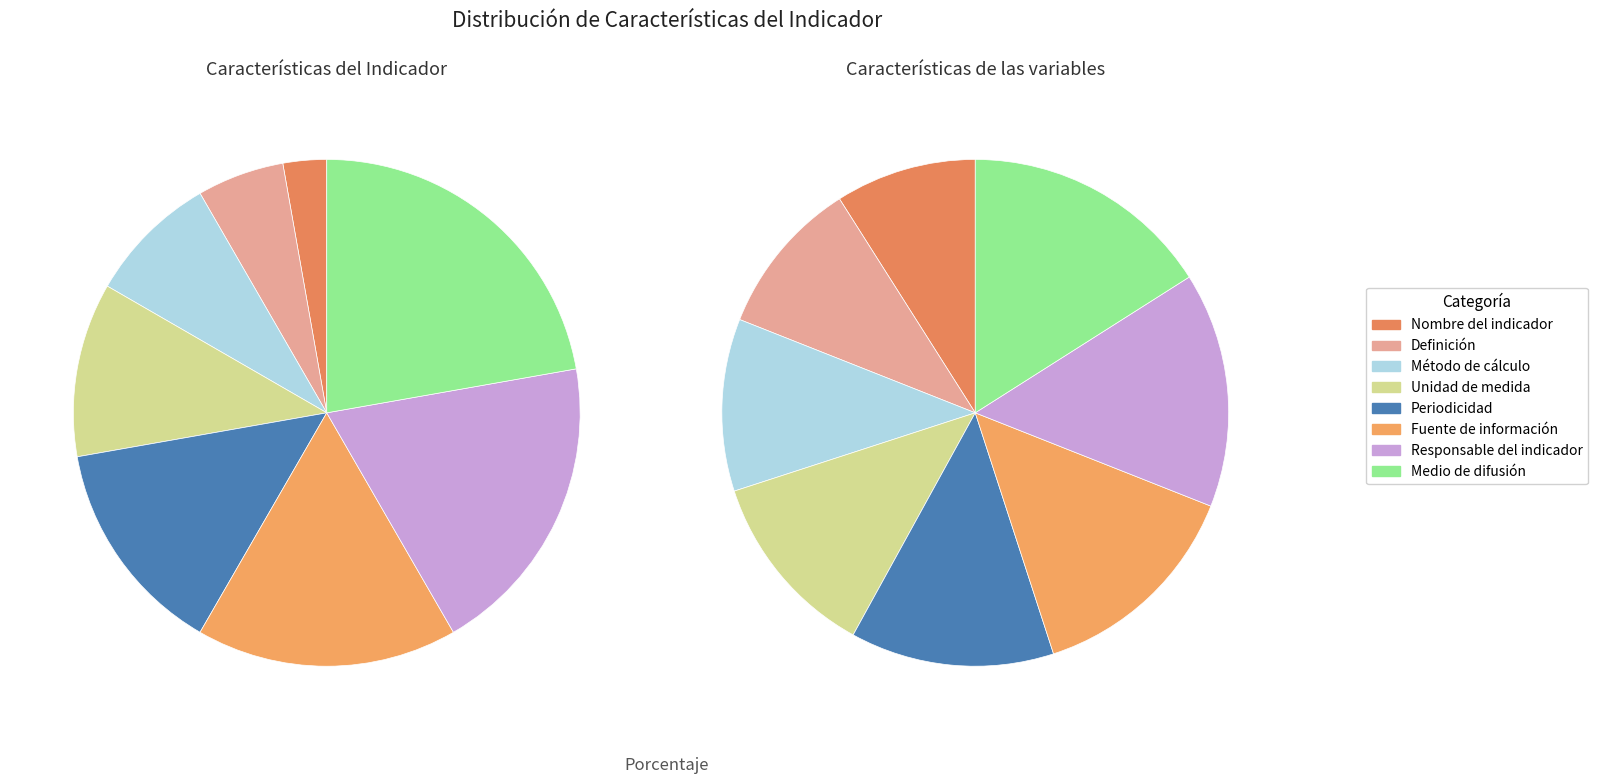

To the nearest percent, what is the difference between the largest and smallest slice percentages?

19%